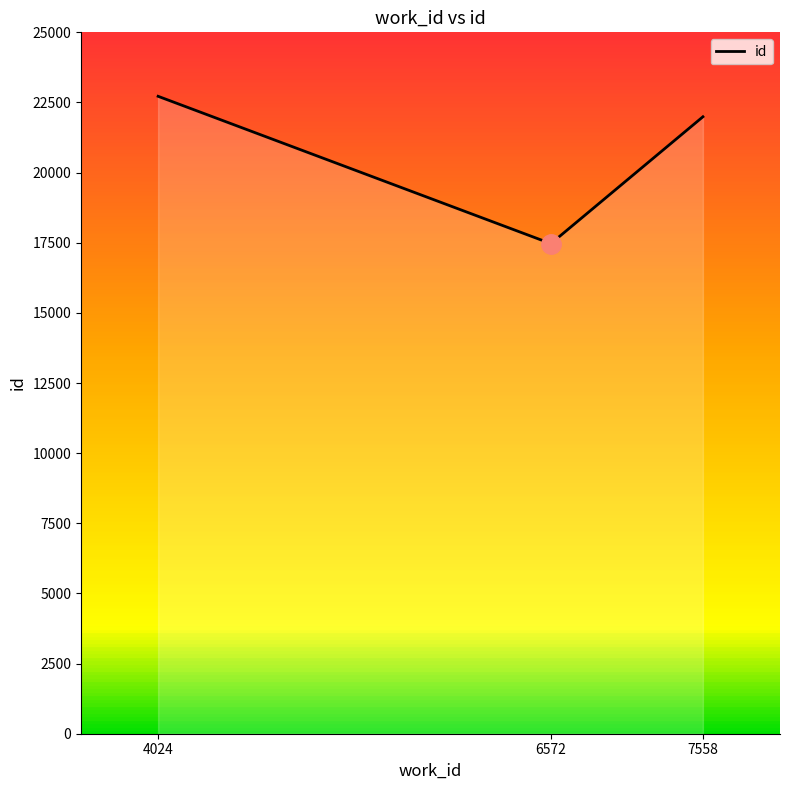

Does the chart display data point markers on the line(s)?

No